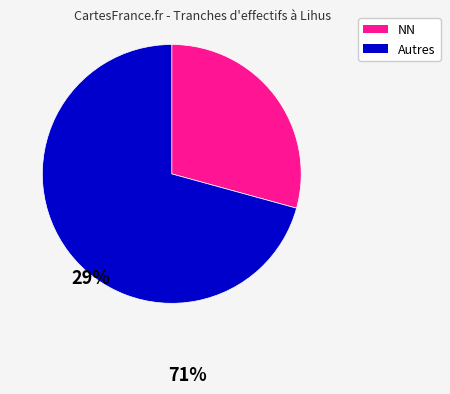

Does any single category account for the majority?

Yes